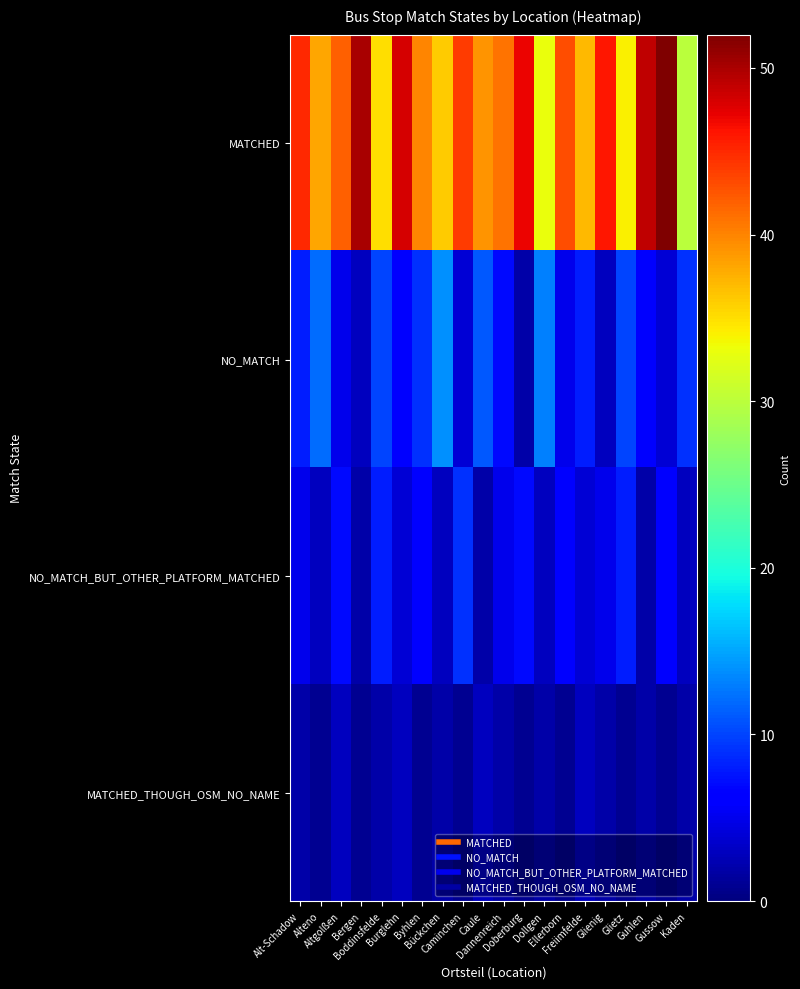

Which series has the largest range (max minus min)?

MATCHED